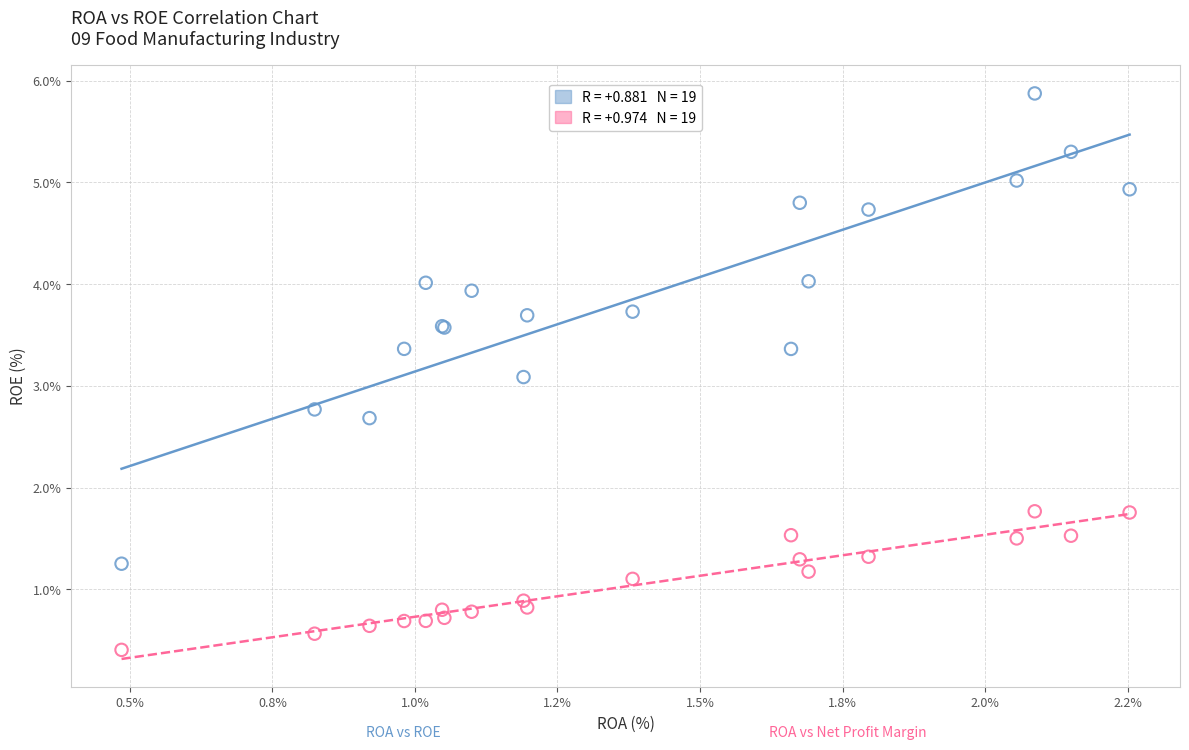

Across all series, what Y value is closest to 3?

3.1